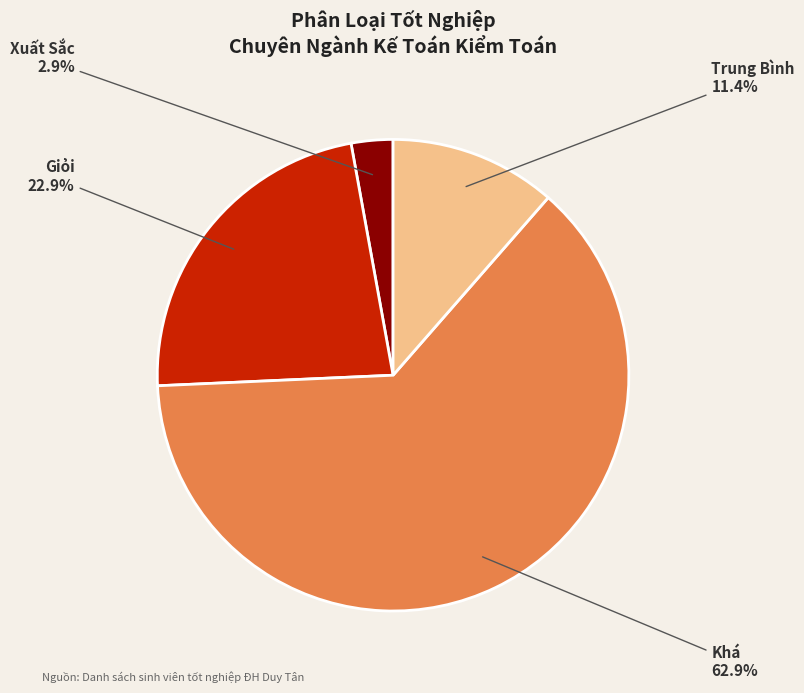

Combined, do Khá and Trung Bình account for over 50%?

Yes